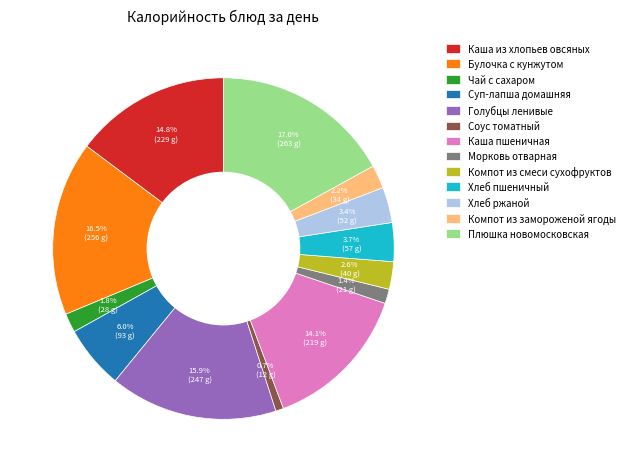

Which category has the smallest portion of the pie?

Соус томатный